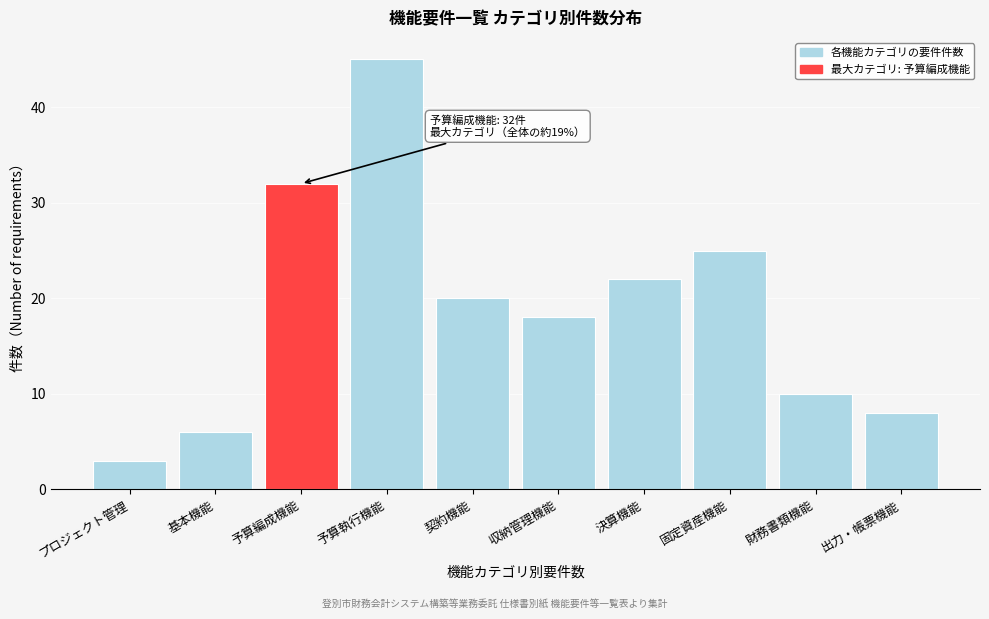

Reading right to left, extract all data points from this chart.

8	10	25	22	18	20	45	32	6	3